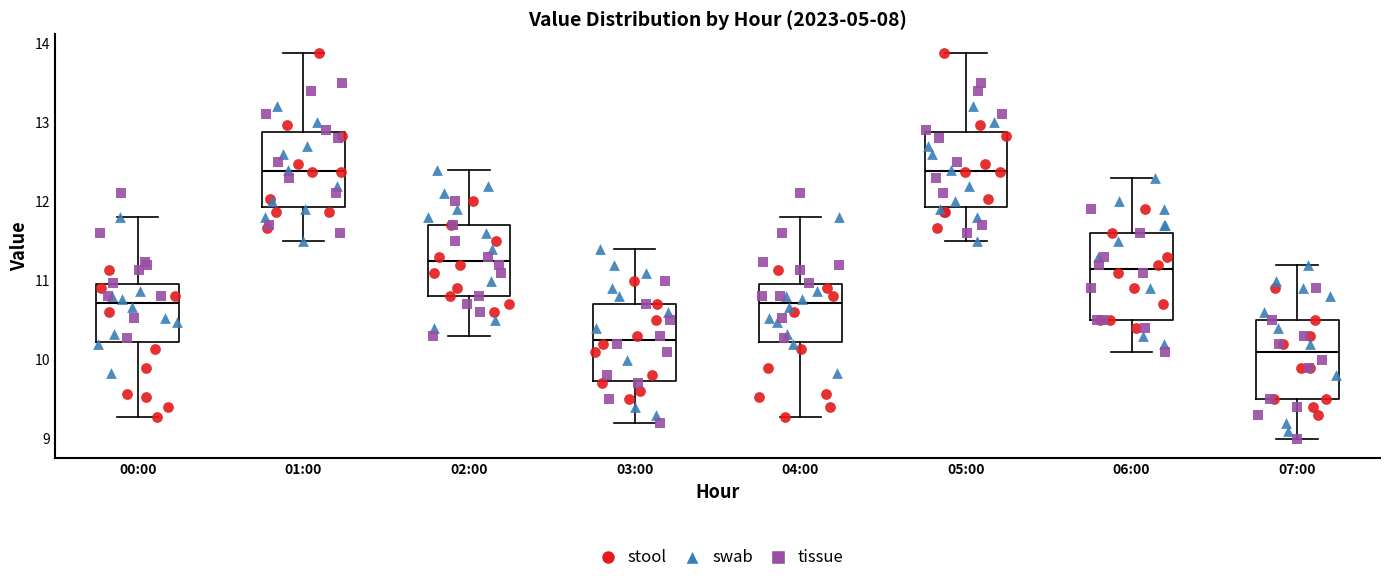

Reading left to right, transcribe this box plot: for each box, give where its median line is, the range the box spans, and where its two whiskers end, as read against the y-axis. The values are not printed on the chart, so give them approximately, as read against the axis.

00:00: median 10.7, box 10.2 to 11.0, whiskers 9.3 to 11.8
01:00: median 12.4, box 11.9 to 12.9, whiskers 11.5 to 13.9
02:00: median 11.3, box 10.8 to 11.7, whiskers 10.3 to 12.4
03:00: median 10.3, box 9.7 to 10.7, whiskers 9.2 to 11.4
04:00: median 10.7, box 10.2 to 11.0, whiskers 9.3 to 11.8
05:00: median 12.4, box 11.9 to 12.9, whiskers 11.5 to 13.9
06:00: median 11.2, box 10.5 to 11.6, whiskers 10.1 to 12.3
07:00: median 10.1, box 9.5 to 10.5, whiskers 9.0 to 11.2